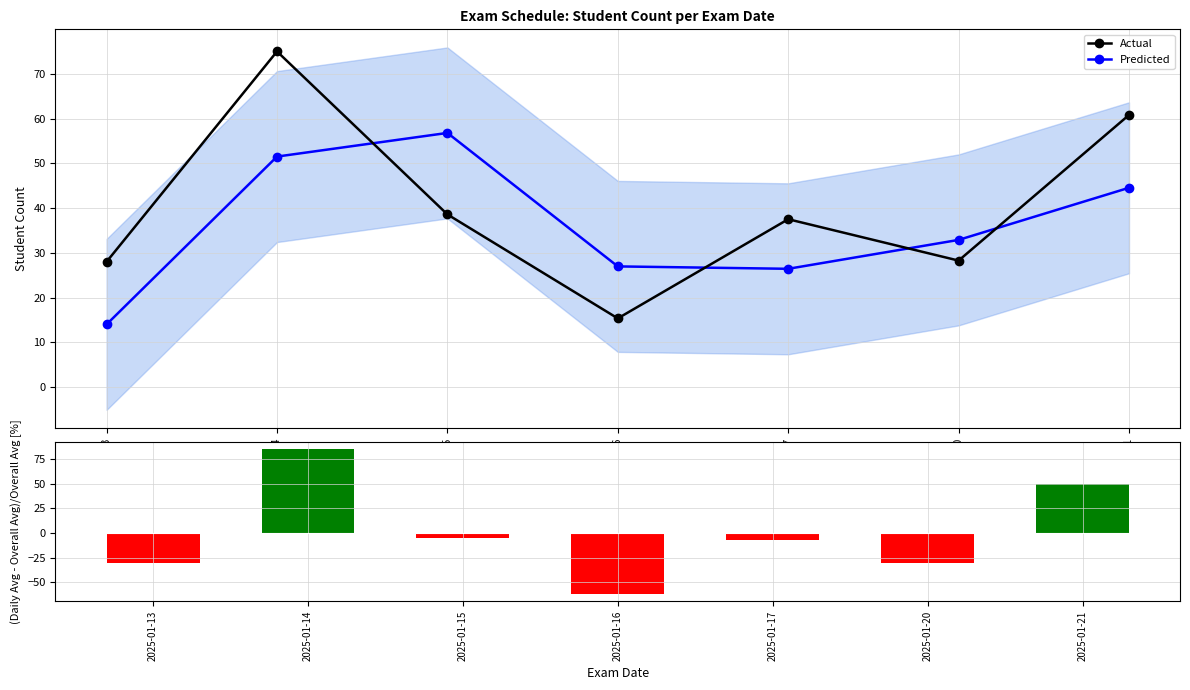

At 2025-01-17, list the series in order from smallest to largest.

(Avg-Overall)/Overall, Predicted, Actual